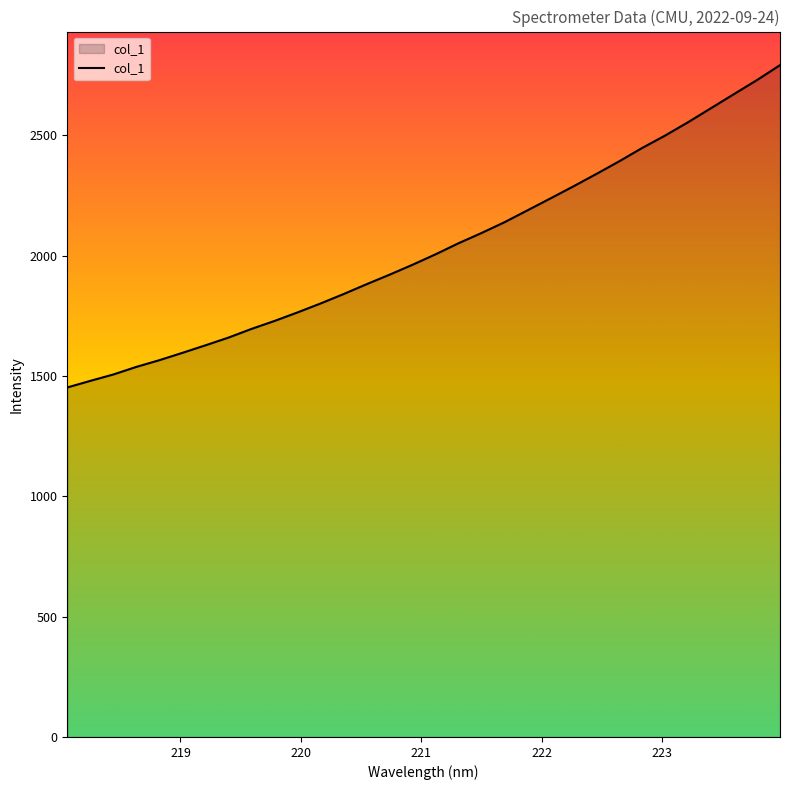

Does the chart display data point markers on the line(s)?

No